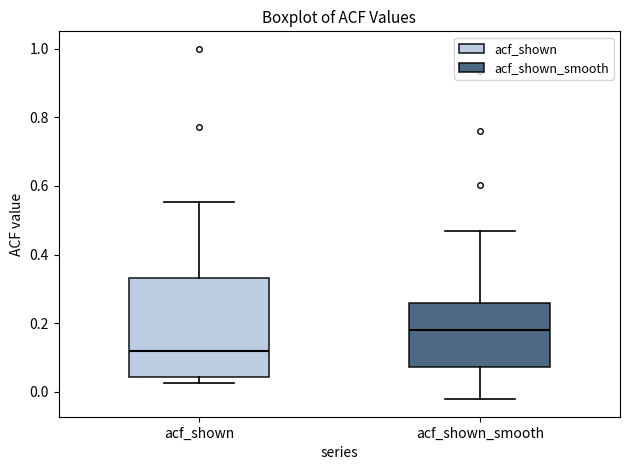

Which box is the tallest, from its lower edge to its upper edge?

acf_shown